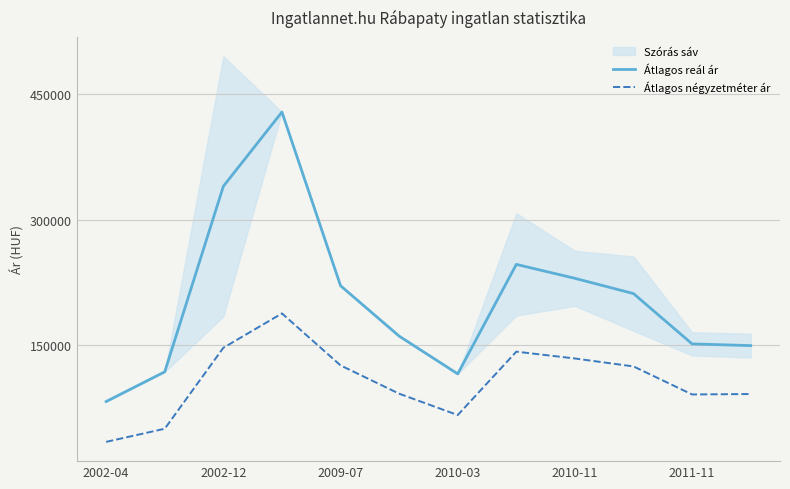

What is the maximum value for Átlagos reál ár?

428894